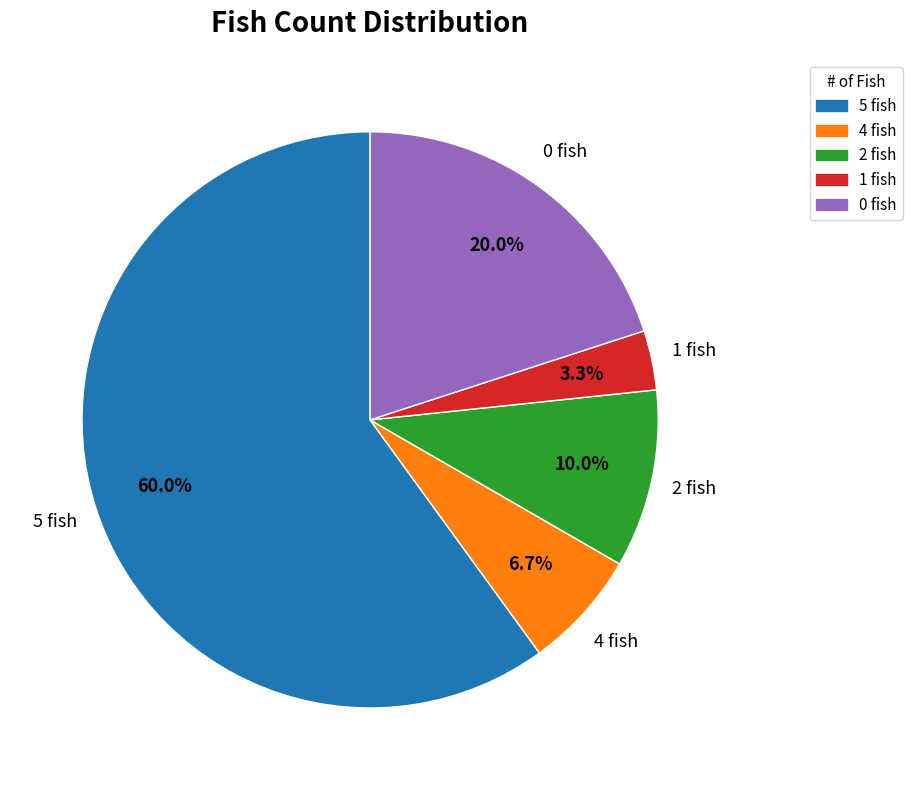

What is the largest slice in the pie chart?

5 fish